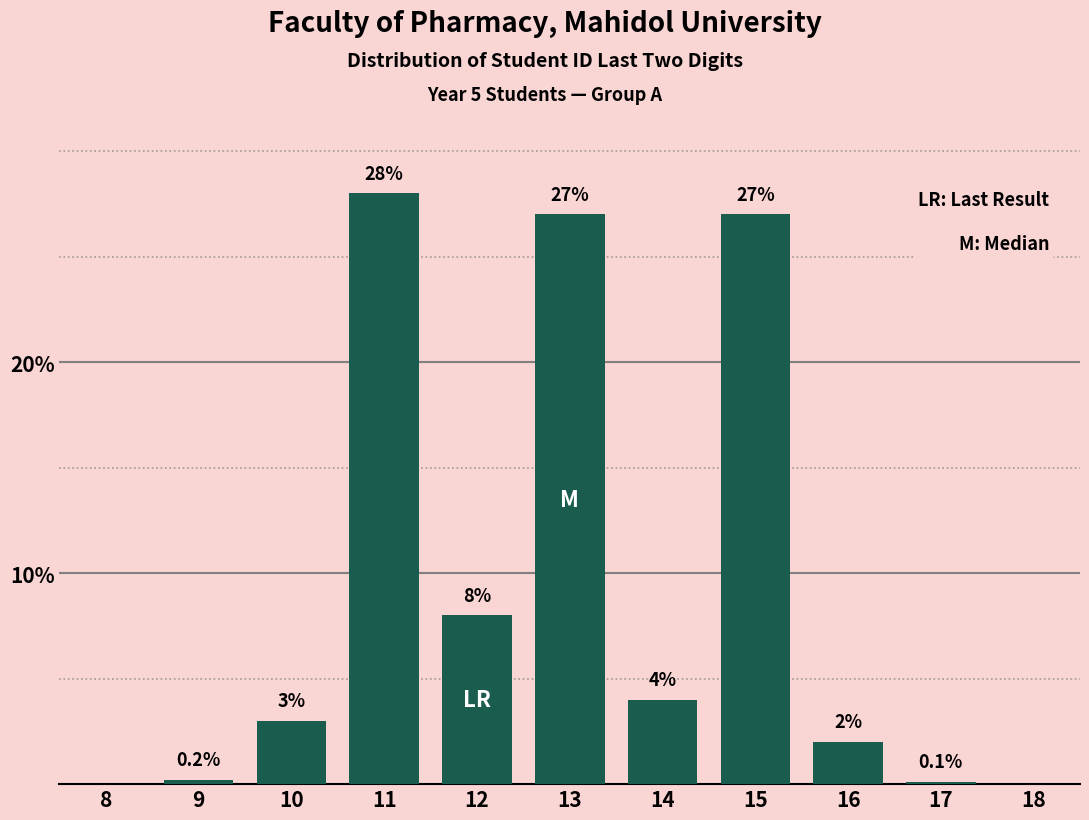

Reading left to right, what are all the values shown in this chart?

8=0.0	9=0.2	10=3.0	11=28.0	12=8.0	13=27.0	14=4.0	15=27.0	16=2.0	17=0.1	18=0.0